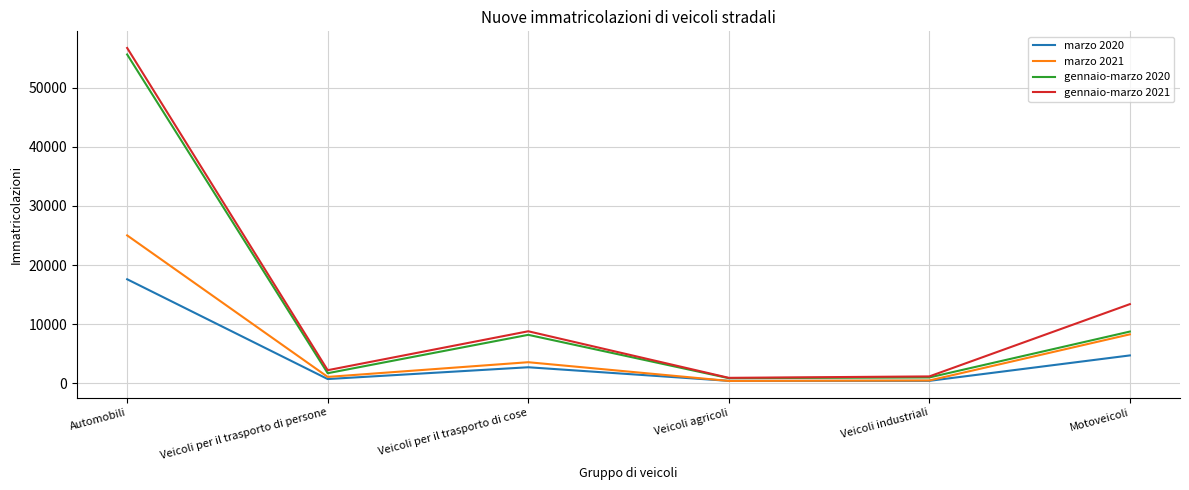

The value of marzo 2021 at Veicoli per il trasporto di cose is 3577. True or false?

True